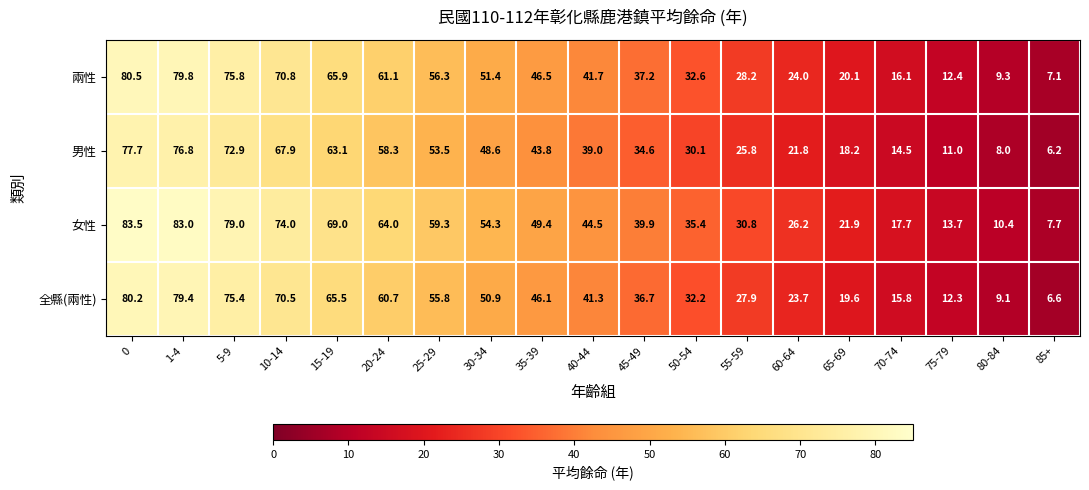

Count the number of data series in this chart.

4